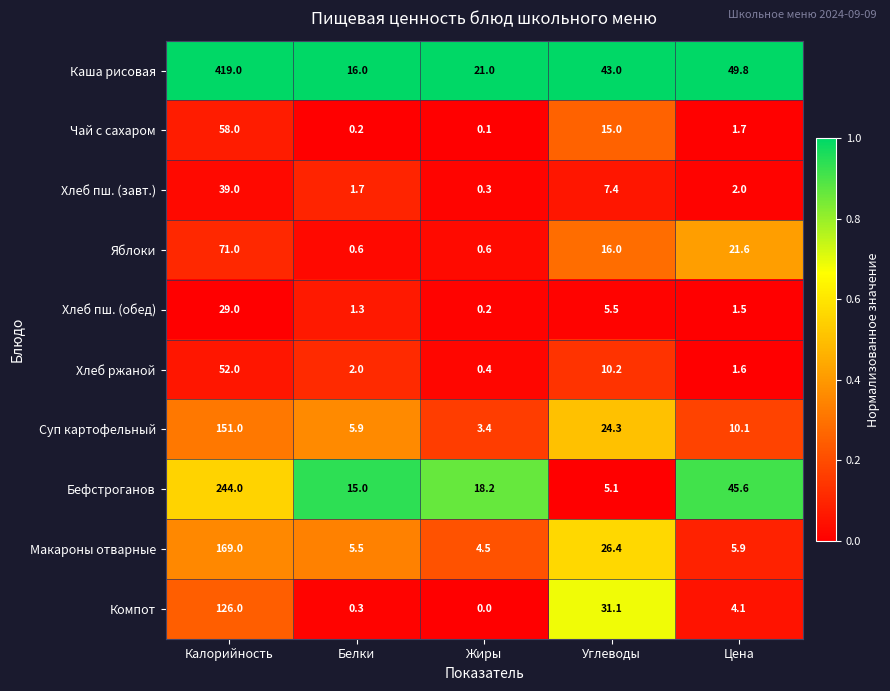

What is the total value across all series at Жиры?

48.7